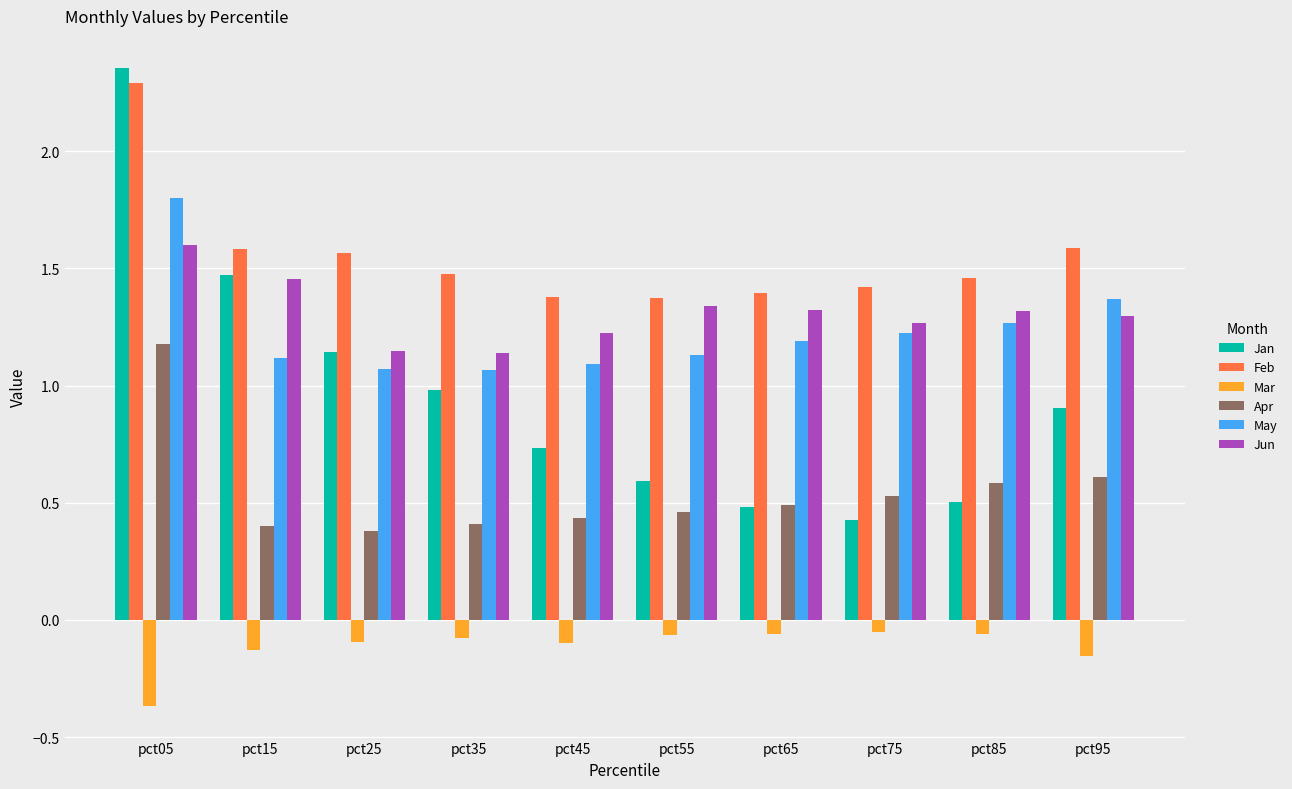

The Jun series shows 1.3 at pct65. True or false?

True